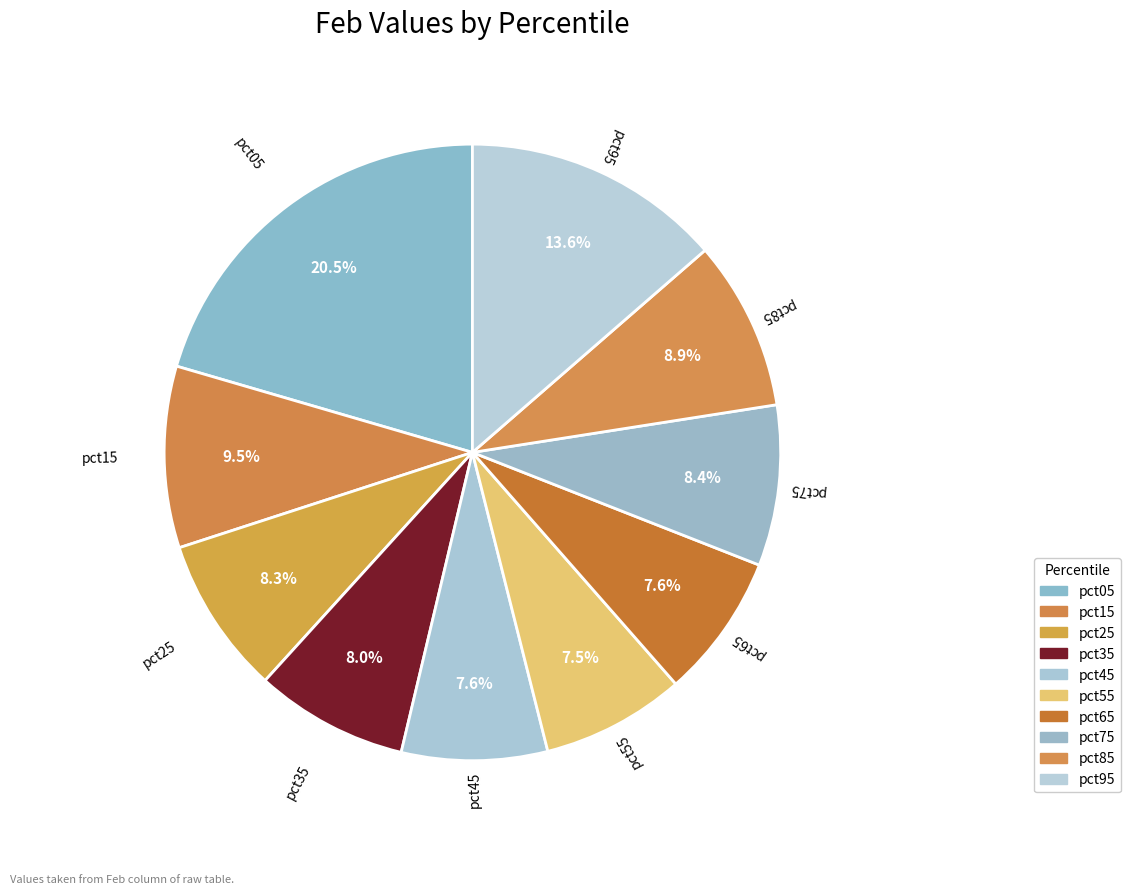

How many slices are in this pie chart?

10